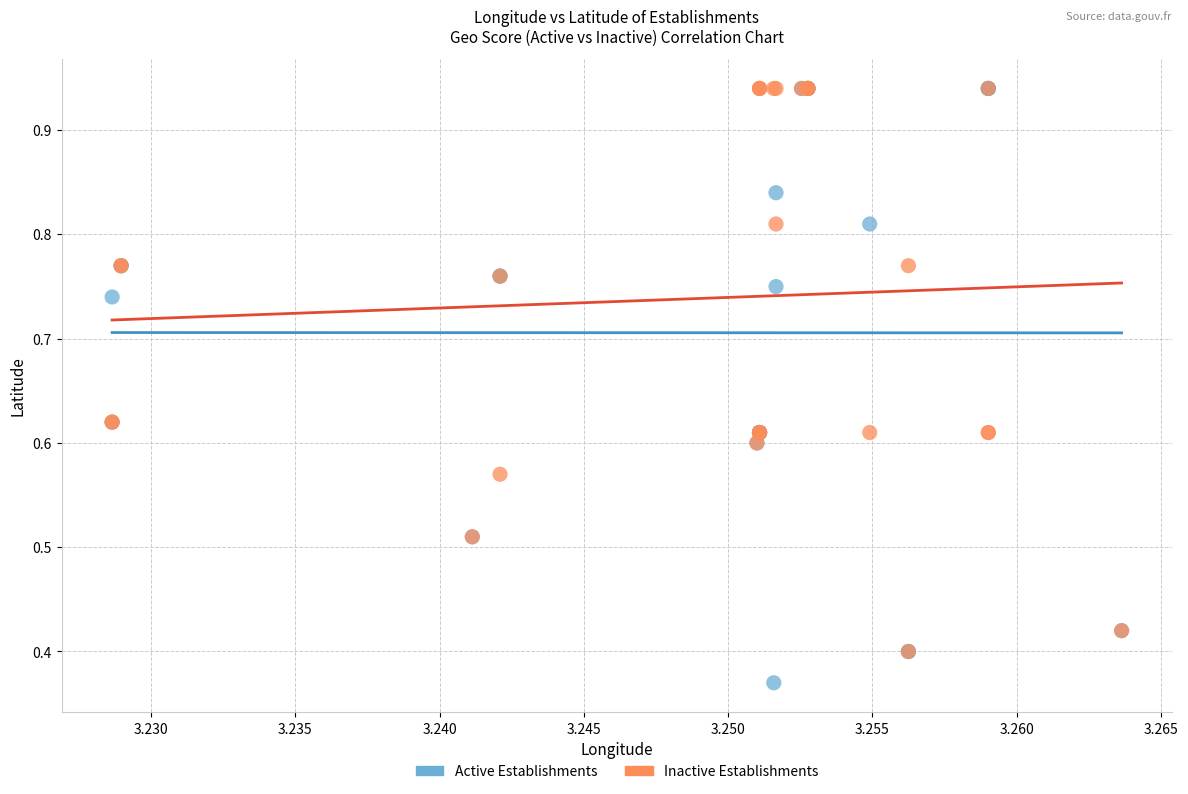

Which series contains the lowest Y value?

Active Establishments